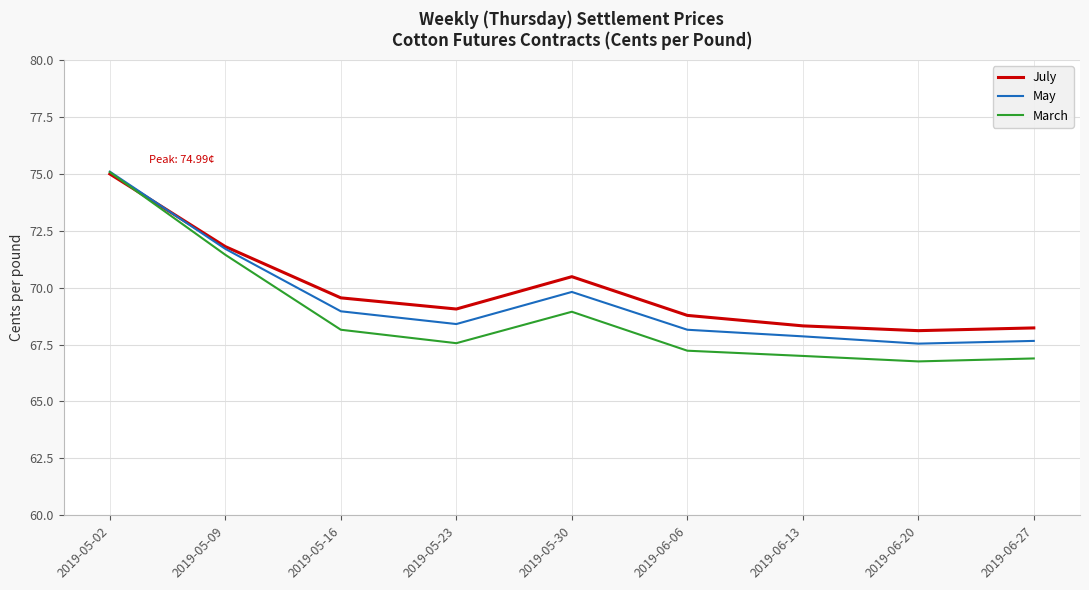

True or false: May has a value of 42.5 at 2019-06-27.

False